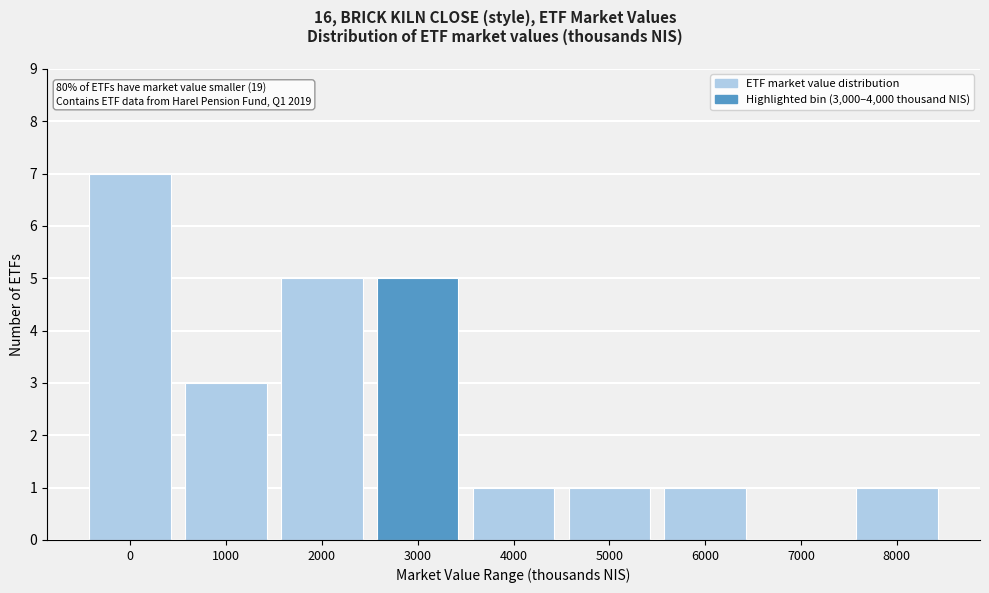

Reading left to right, transcribe all the data shown in this chart.

0=7	1000=3	2000=5	3000=5	4000=1	5000=1	6000=1	7000=0	8000=1